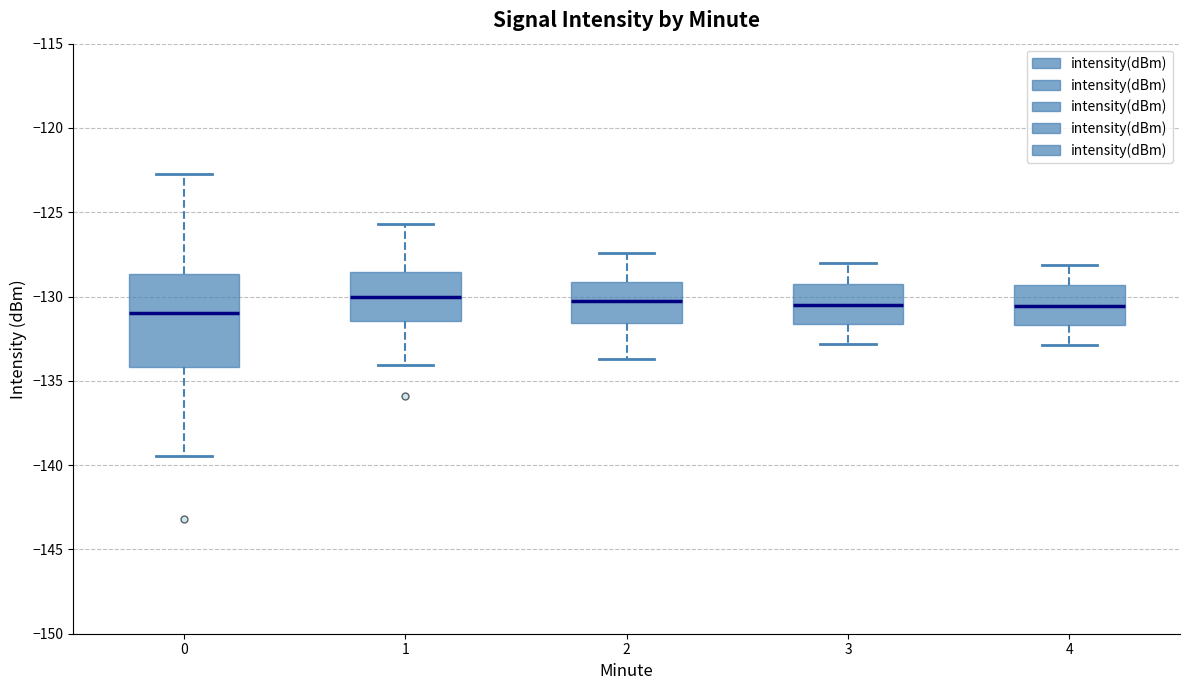

Where does the upper whisker of the box at x = 4 end on the y-axis? The values are not printed on the chart, so give them approximately, as read against the axis.

-128.0